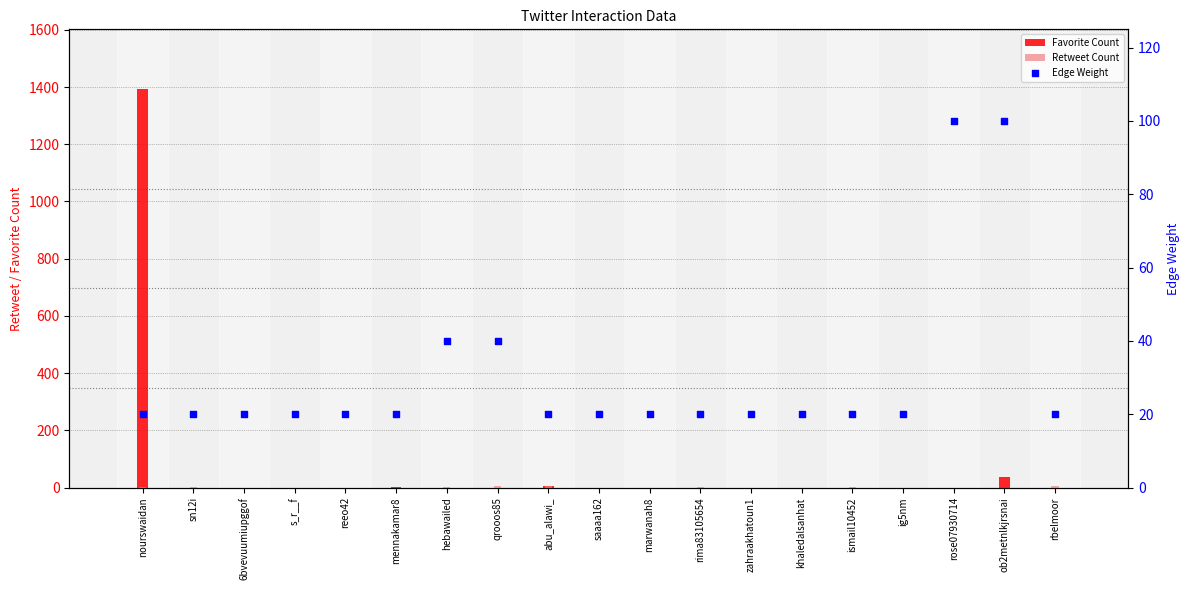

Which series has the largest total across all categories?

Favorite Count